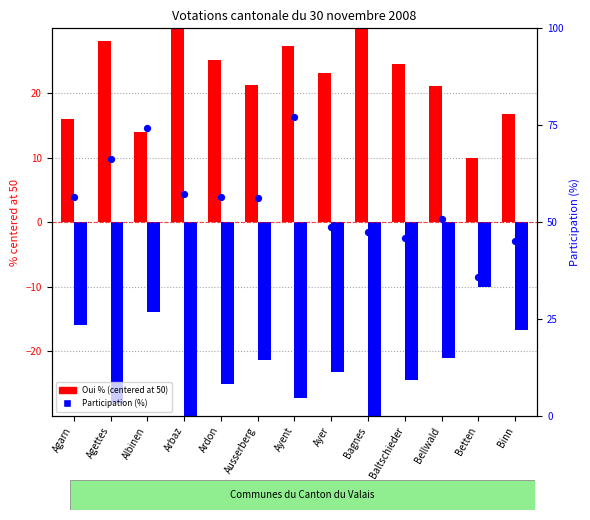

Which series has the largest total across all categories?

Participation (%)